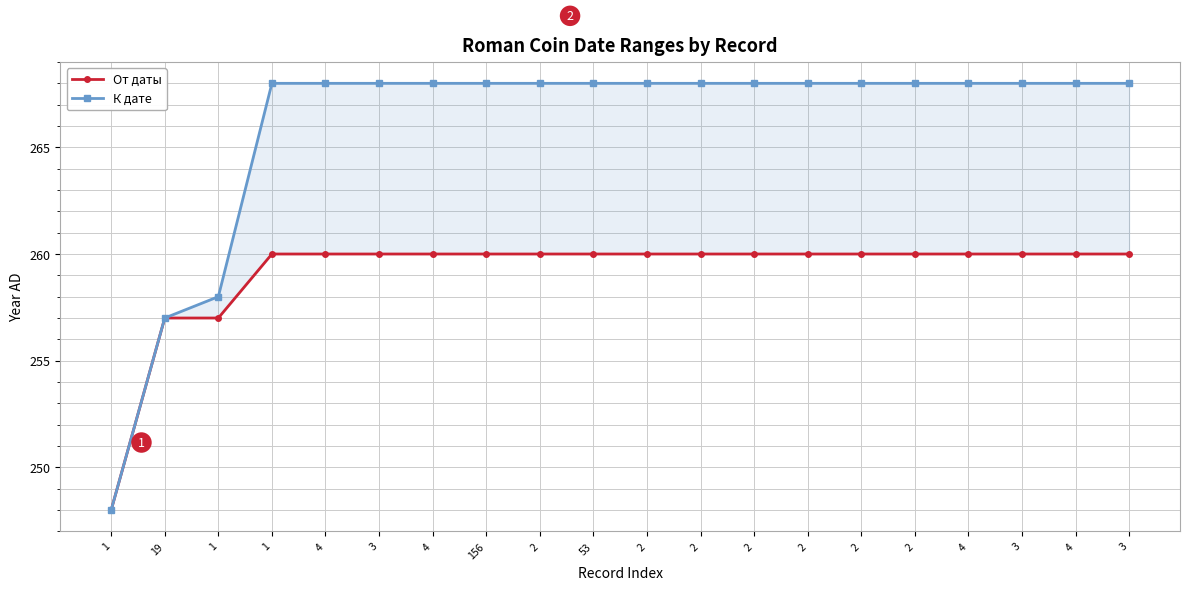

Reading left to right, what are all the values shown in this chart?

От даты: 248	257	257	260	260	260	260	260	260	260	260	260	260	260	260	260	260	260	260	260
К дате: 248	257	258	268	268	268	268	268	268	268	268	268	268	268	268	268	268	268	268	268